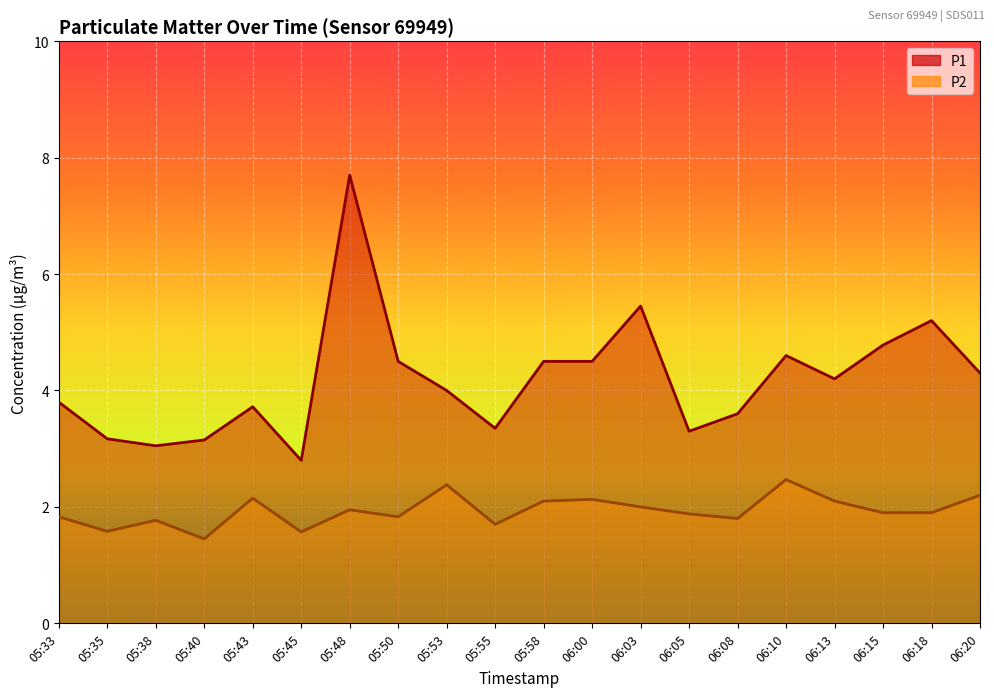

Reading right to left, extract all data points from this chart.

P1: 06:20=4.3	06:18=5.2	06:15=4.8	06:13=4.2	06:10=4.6	06:08=3.6	06:05=3.3	06:03=5.5	06:00=4.5	05:58=4.5	05:55=3.4	05:53=4.0	05:50=4.5	05:48=7.7	05:45=2.8	05:43=3.7	05:40=3.1	05:38=3.0	05:35=3.2	05:33=3.8
P2: 06:20=2.2	06:18=1.9	06:15=1.9	06:13=2.1	06:10=2.5	06:08=1.8	06:05=1.9	06:03=2.0	06:00=2.1	05:58=2.1	05:55=1.7	05:53=2.4	05:50=1.8	05:48=1.9	05:45=1.6	05:43=2.1	05:40=1.4	05:38=1.8	05:35=1.6	05:33=1.8